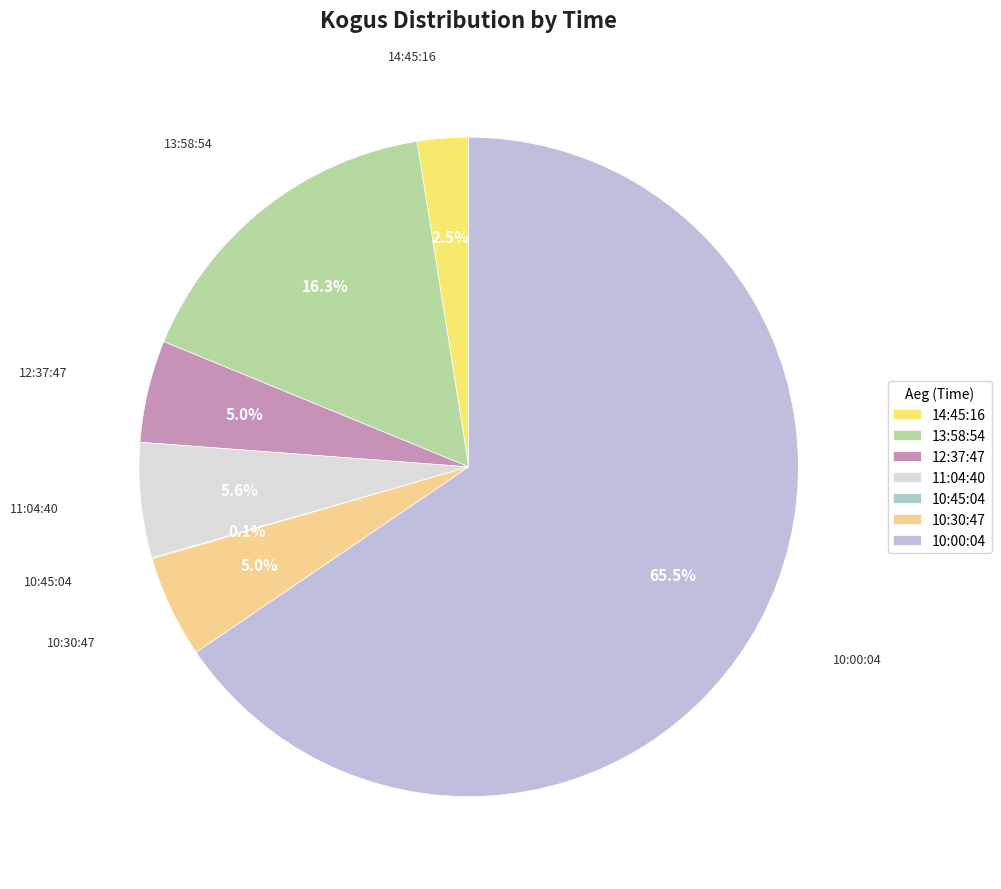

What percentage is NOT represented by 11:04:40?

94.4%